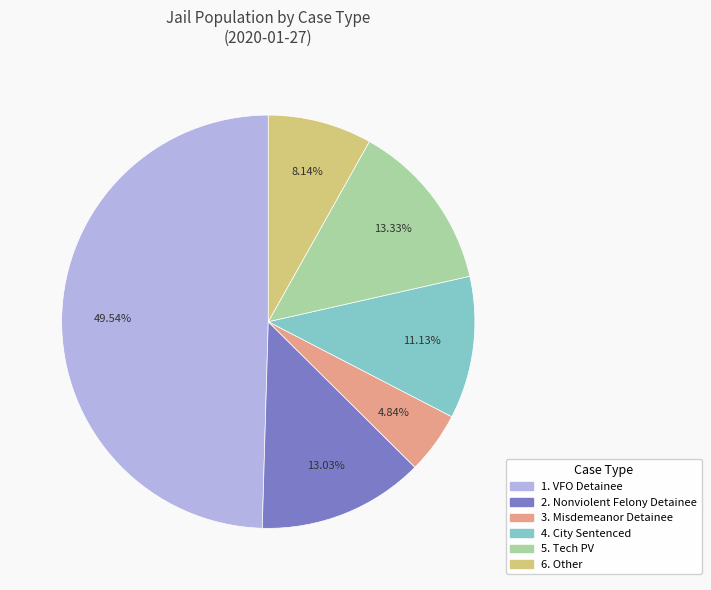

Does 6. Other account for over 50% of the chart?

No